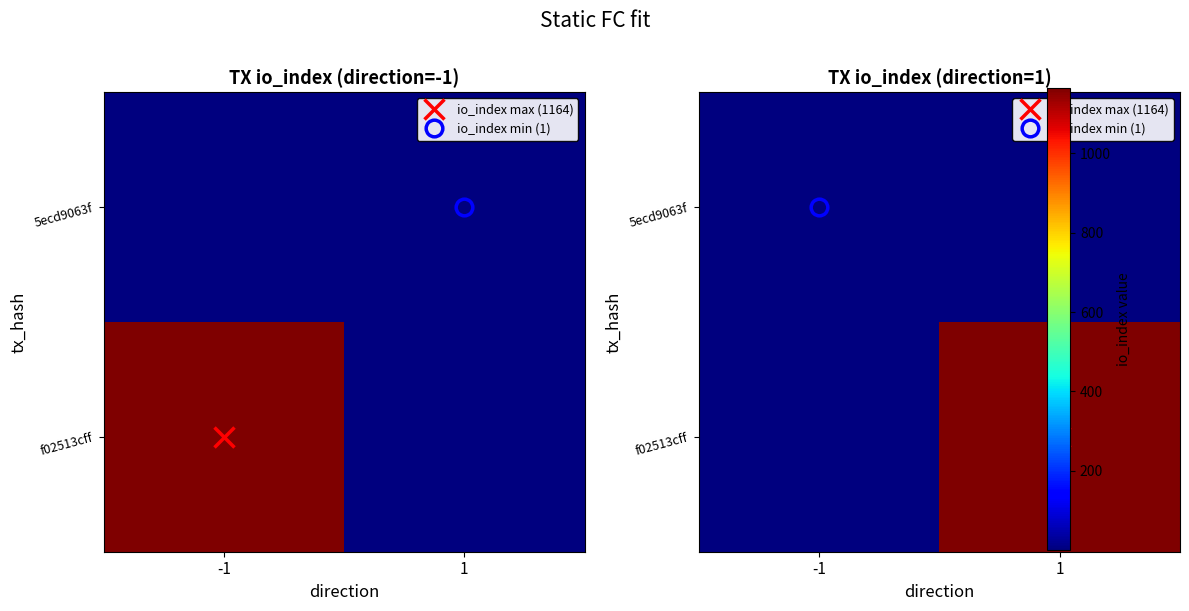

How many data points in f02513cff are less than 1164?

1